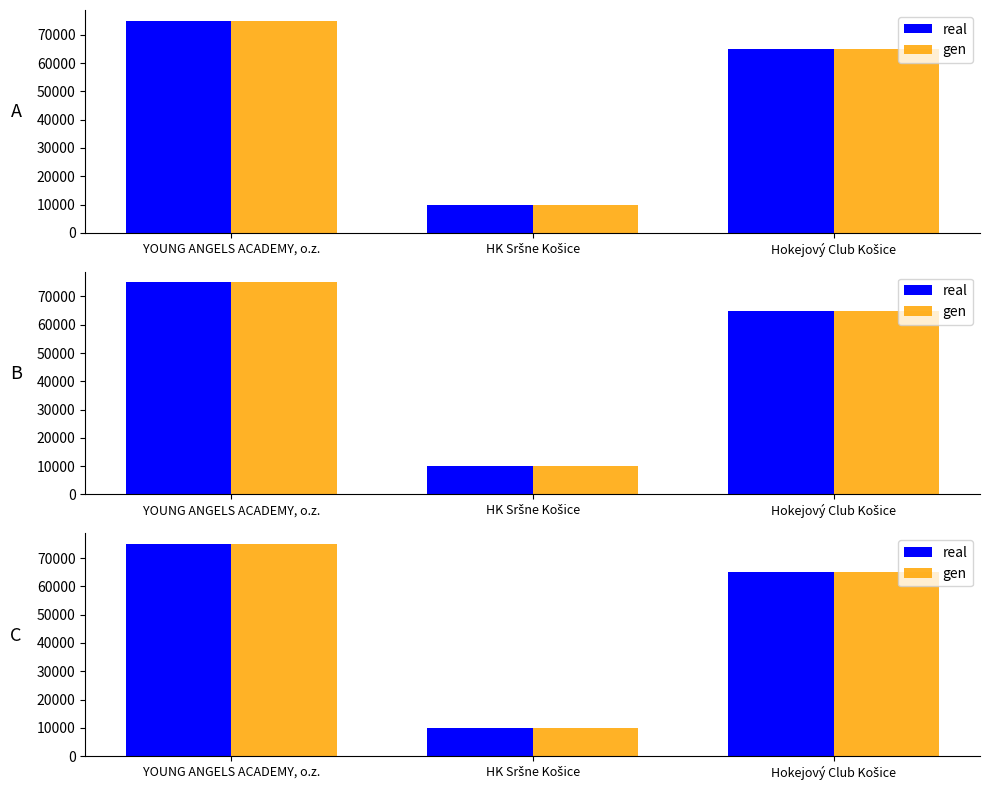

List the labels in order of real value, largest first.

YOUNG ANGELS ACADEMY, o.z., Hokejový Club Košice, HK Sršne Košice